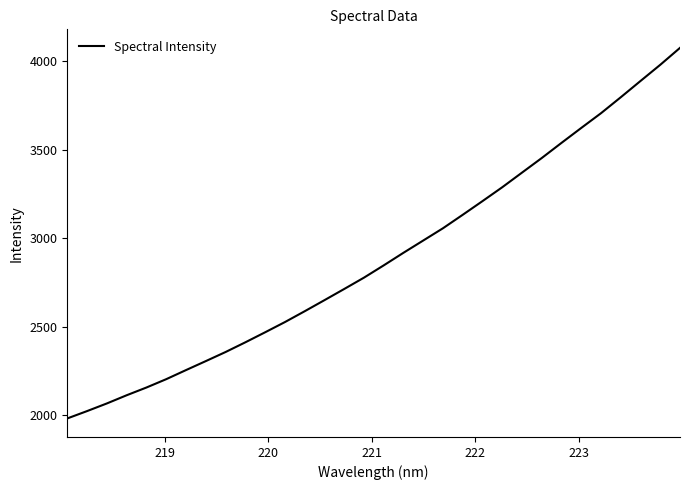

What is the difference between the maximum and minimum values?

2094.2